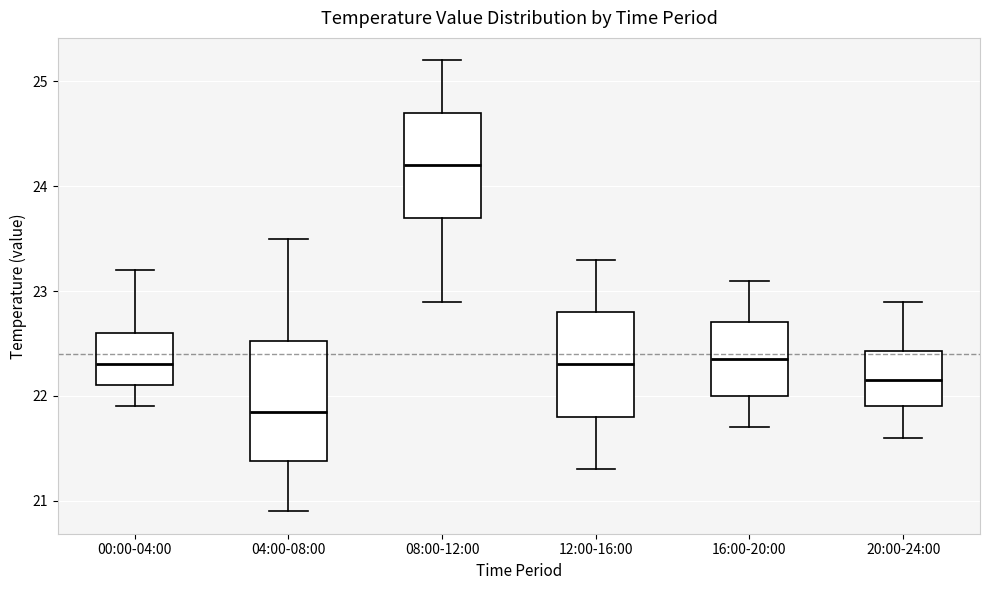

Reading left to right, read every box against the y-axis: the position of its median line, the range the box covers, and the ends of its whiskers. The values are not printed on the chart, so give them approximately, as read against the axis.

00:00-04:00: median 22.3, box 22.1 to 22.6, whiskers 21.9 to 23.2
04:00-08:00: median 21.9, box 21.4 to 22.5, whiskers 20.9 to 23.5
08:00-12:00: median 24.2, box 23.7 to 24.7, whiskers 22.9 to 25.2
12:00-16:00: median 22.3, box 21.8 to 22.8, whiskers 21.3 to 23.3
16:00-20:00: median 22.4, box 22.0 to 22.7, whiskers 21.7 to 23.1
20:00-24:00: median 22.2, box 21.9 to 22.4, whiskers 21.6 to 22.9